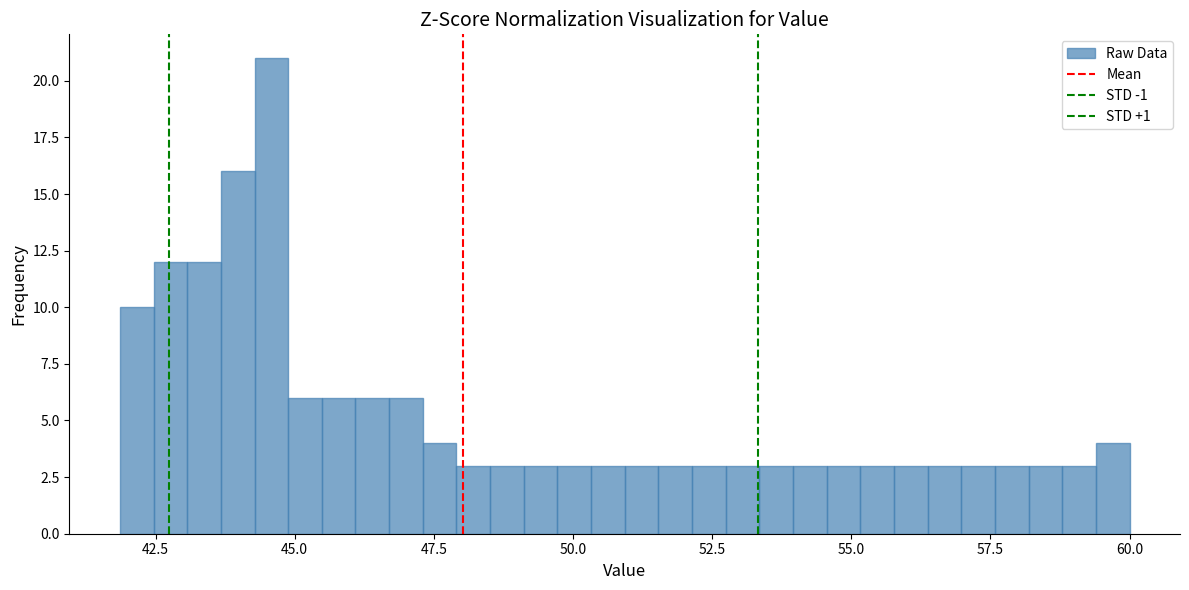

Read against the x-axis, roughly where is the centre of the tallest bar?

44.5